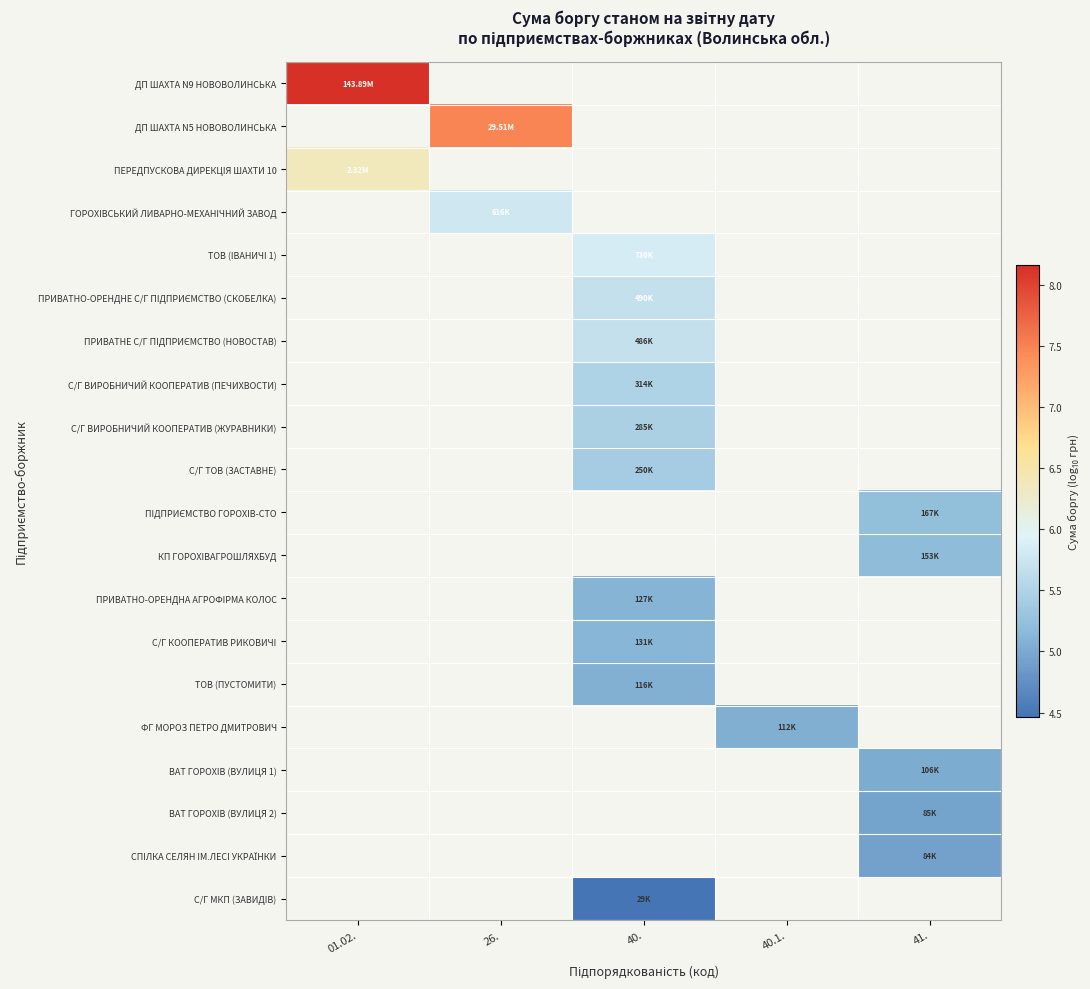

Which category has the highest value across all series?

01.02.